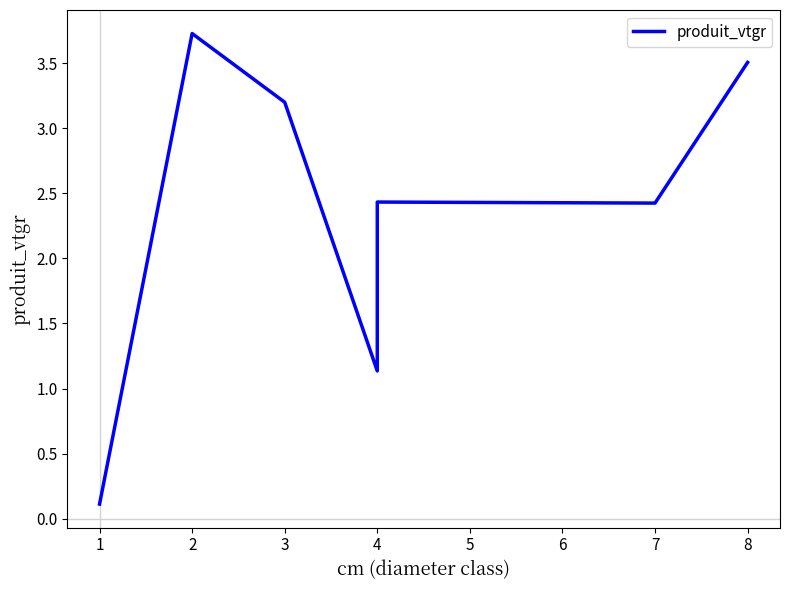

List the labels in order of value, smallest first.

1, 4, 7, 4, 3, 8, 2